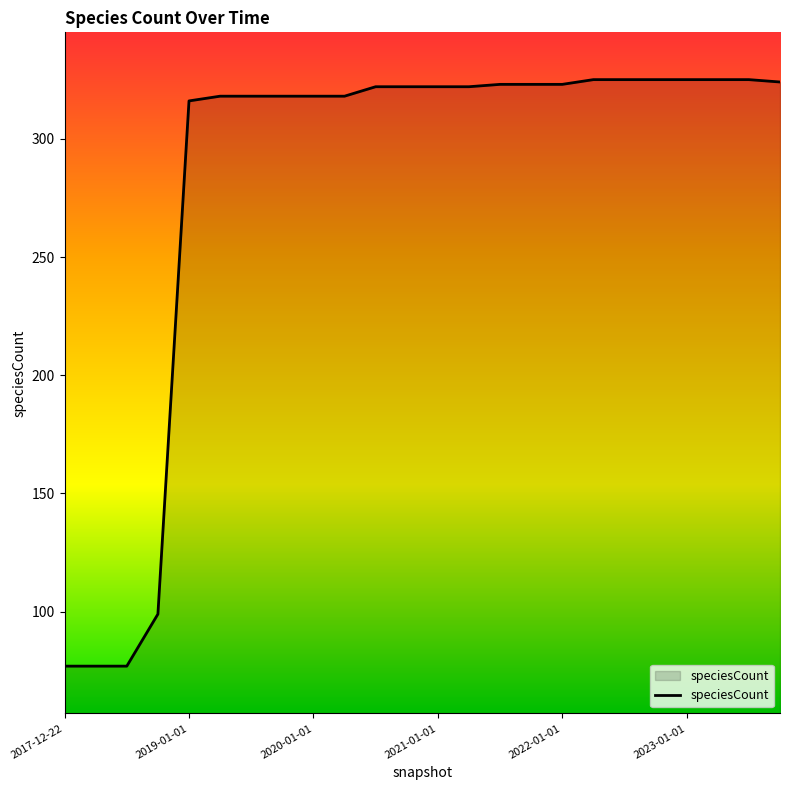

How many lines are shown in the chart?

1